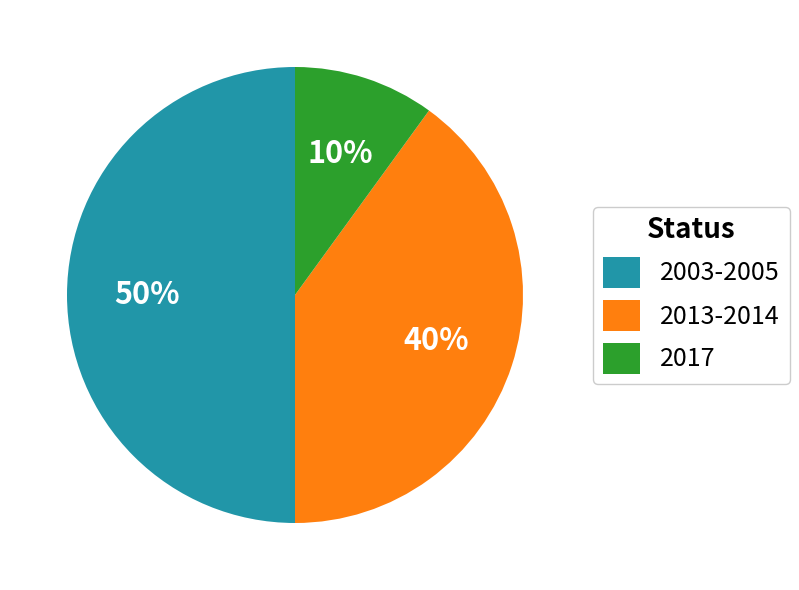

Rank the categories by value from highest to lowest.

2003-2005, 2013-2014, 2017